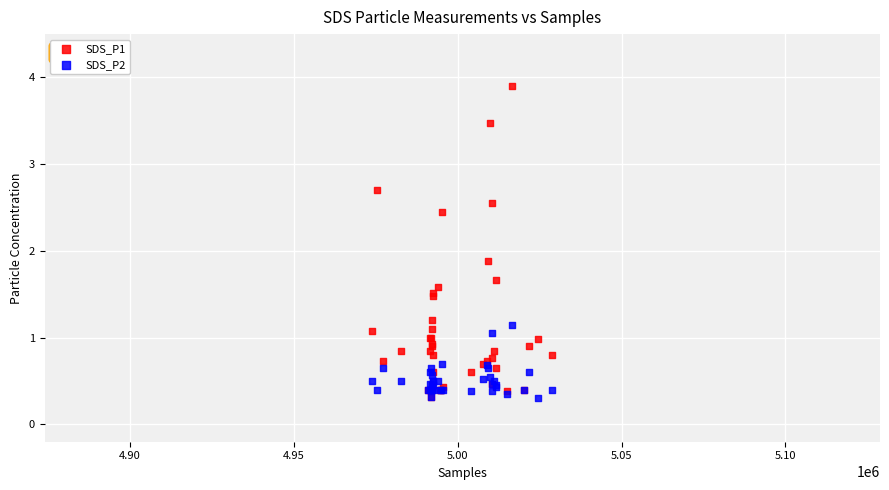

Across all series, what Y value is closest to 2?

1.9